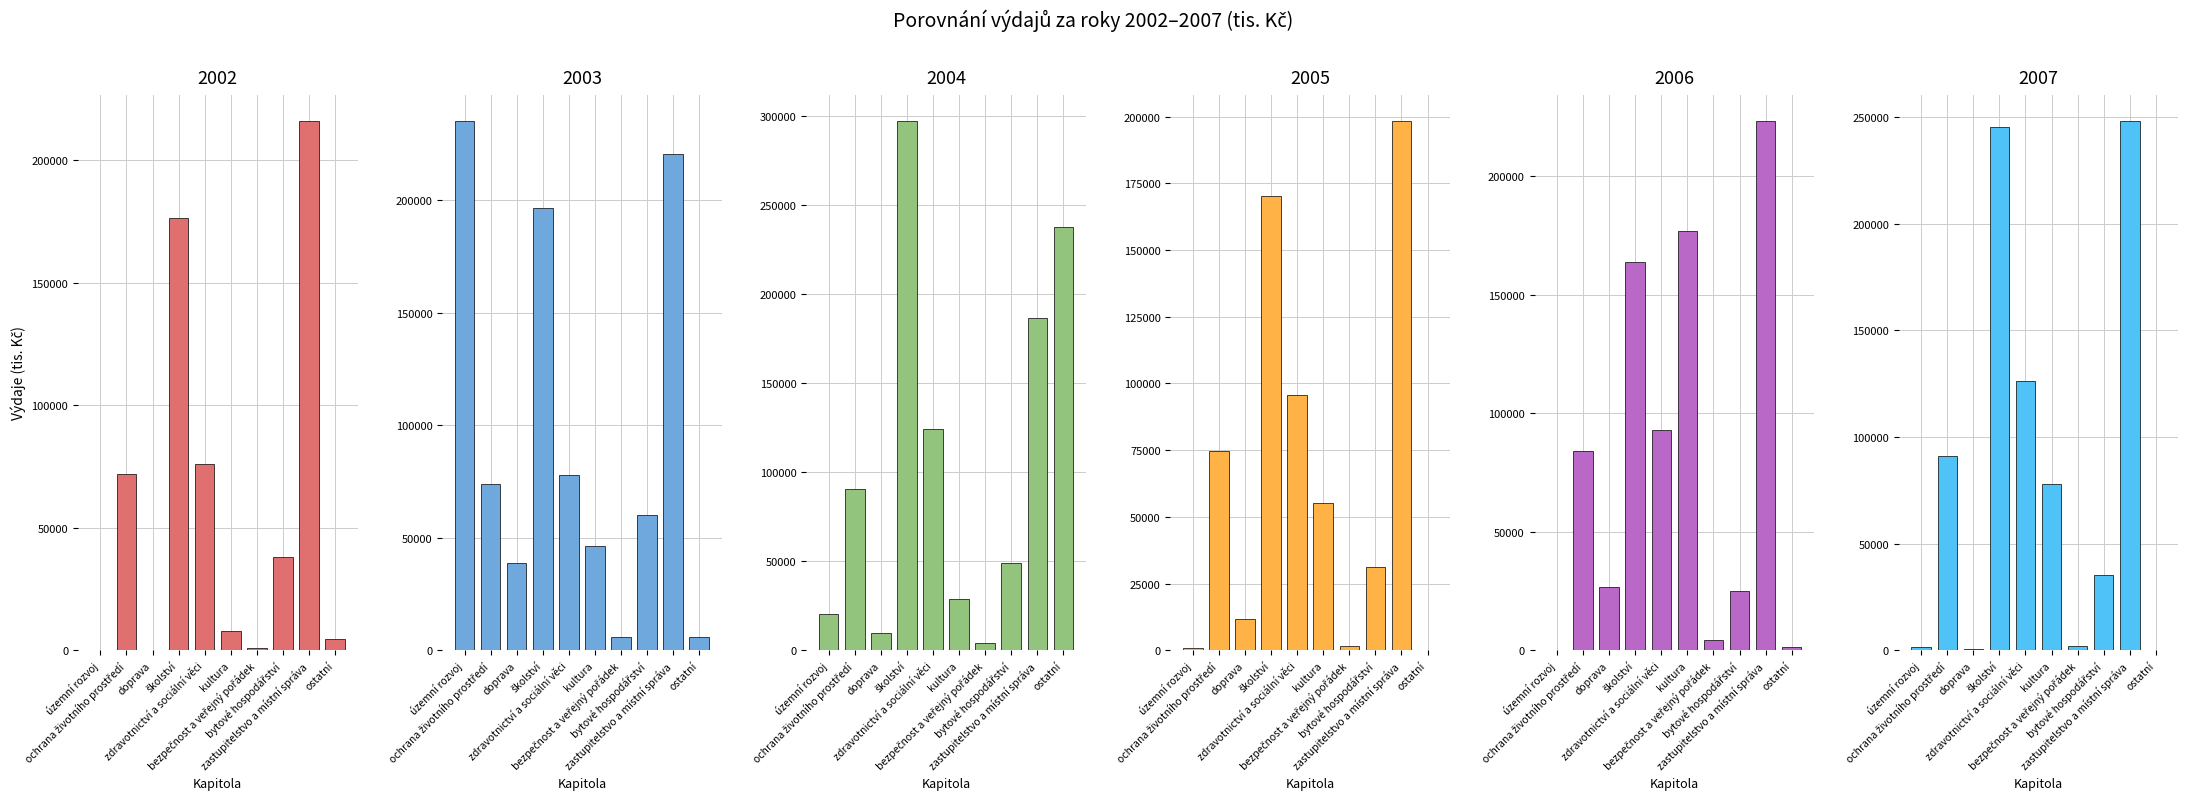

How many data points in 2003 are above 73731?

5